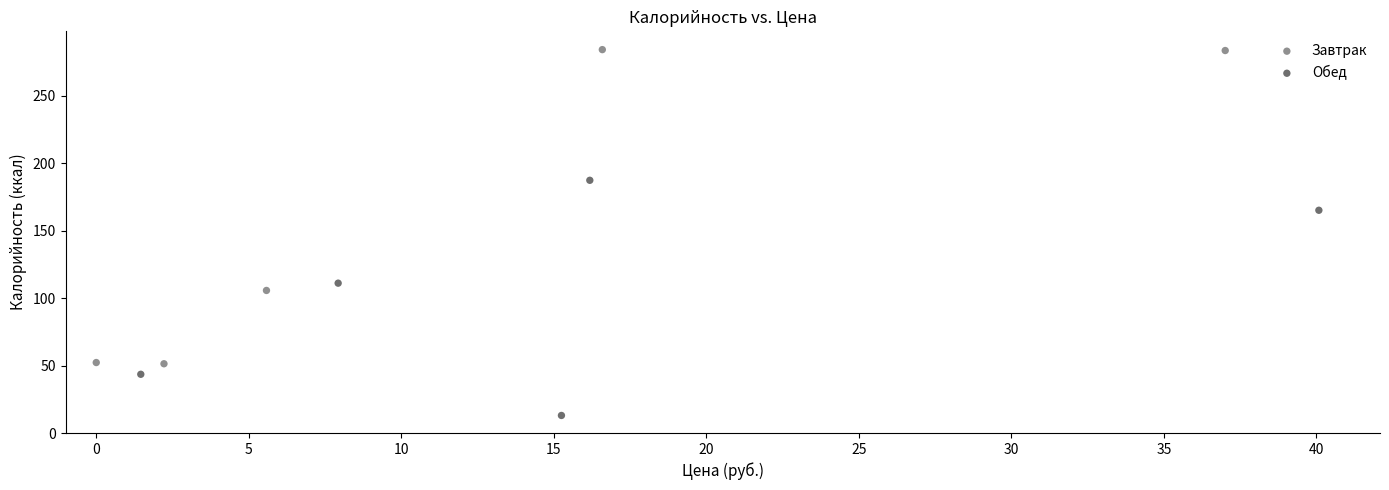

Which series reaches the maximum Y coordinate?

Завтрак